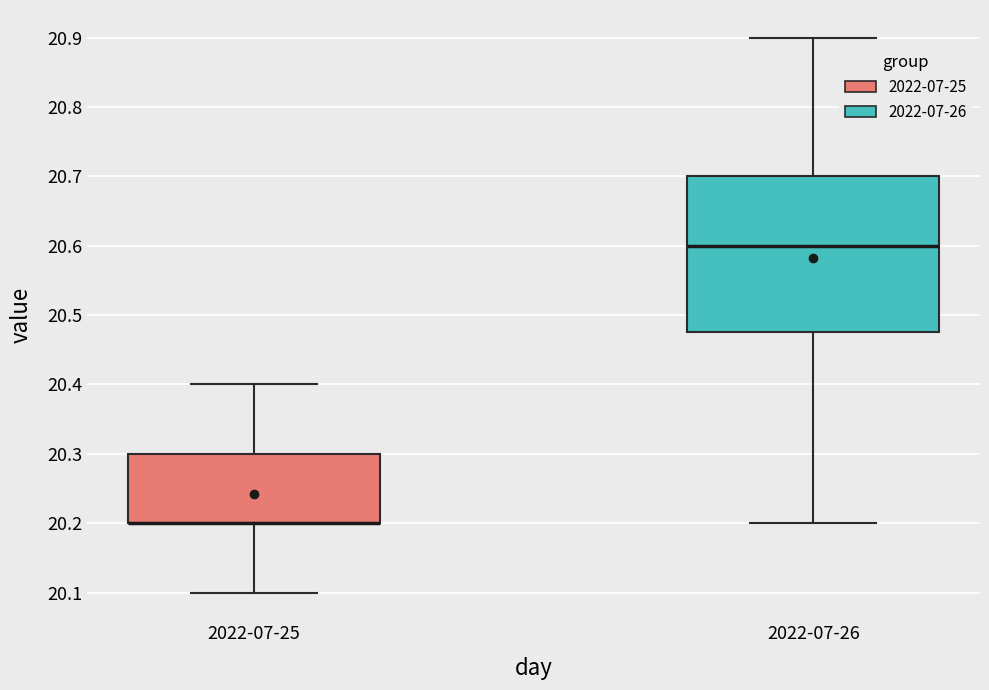

Which box is the tallest, from its lower edge to its upper edge?

2022-07-26